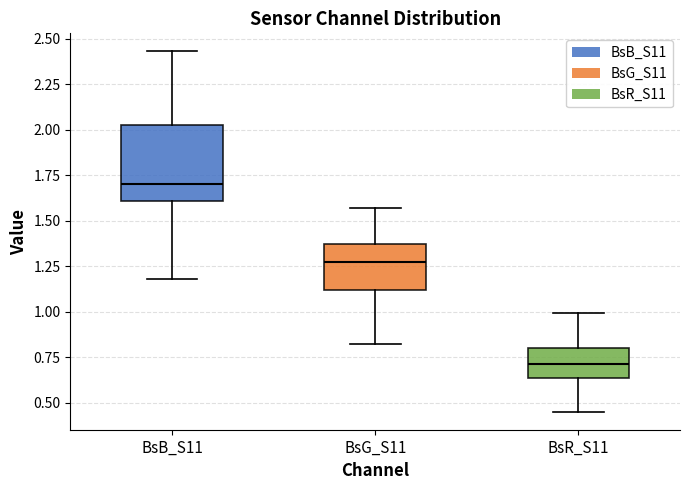

Reading left to right, read every box against the y-axis: the position of its median line, the range the box covers, and the ends of its whiskers. The values are not printed on the chart, so give them approximately, as read against the axis.

BsB_S11: median 1.70, box 1.60 to 2.05, whiskers 1.20 to 2.45
BsG_S11: median 1.25, box 1.10 to 1.35, whiskers 0.80 to 1.55
BsR_S11: median 0.70, box 0.65 to 0.80, whiskers 0.45 to 1.00